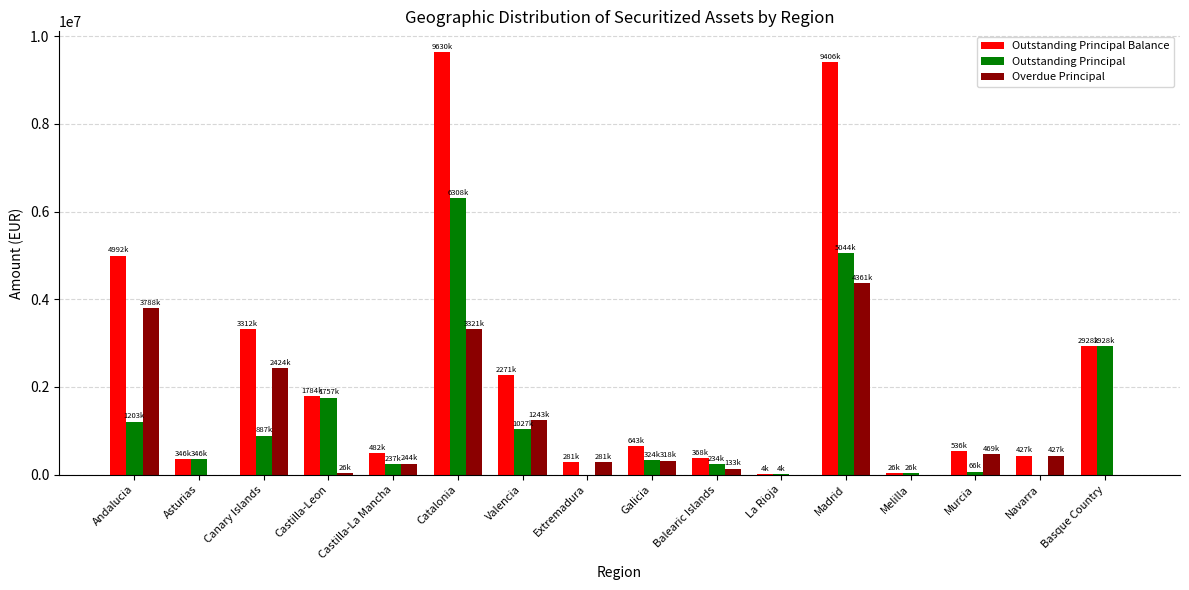

Is the value of Overdue Principal at Extremadura greater than the value of Outstanding Principal Balance at Castilla-Leon?

No